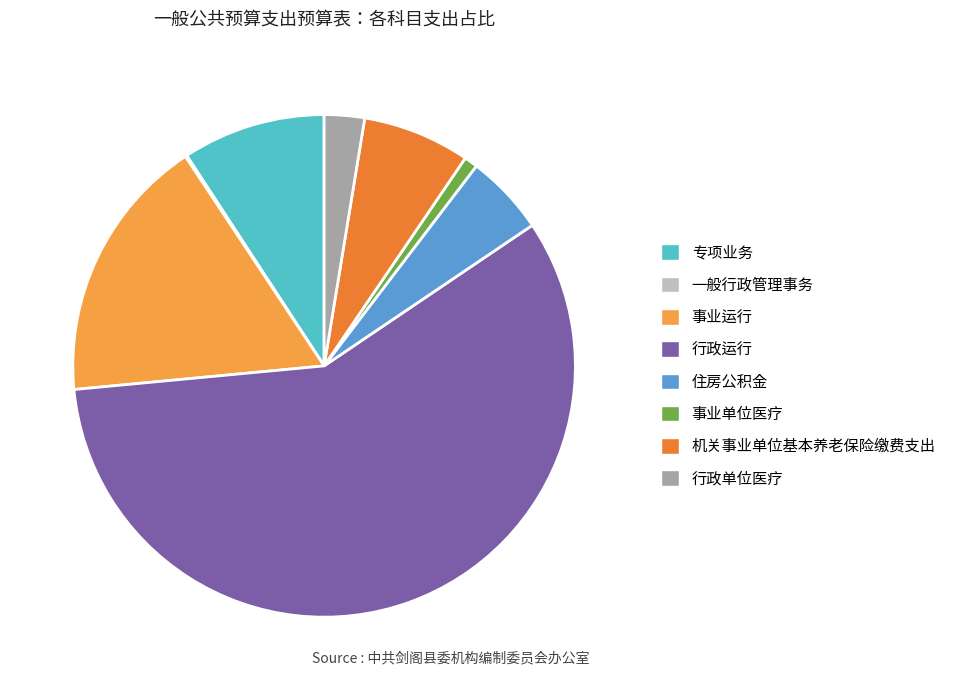

What is the ratio of the value at 行政运行 to the value at 行政单位医疗?

22.4